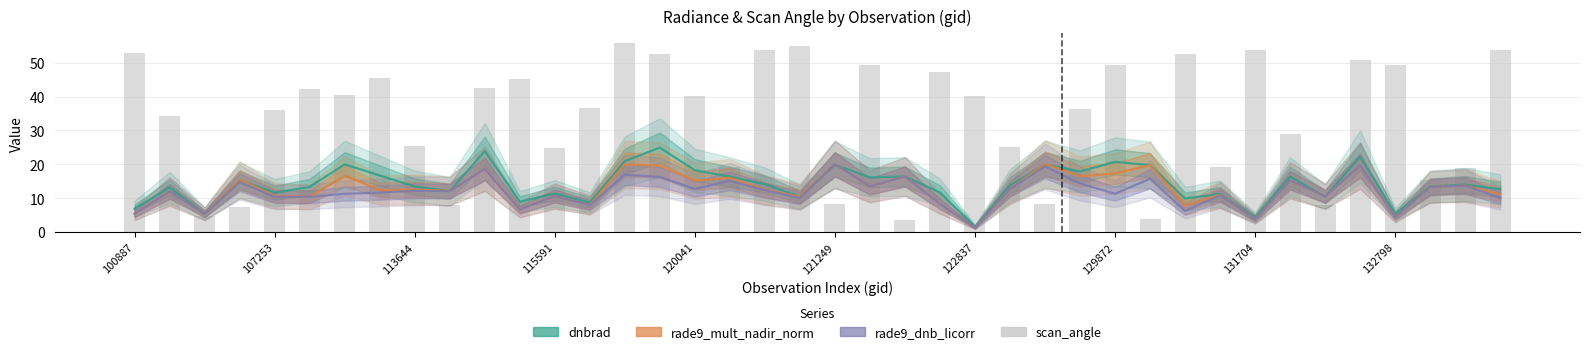

Does the chart contain stacked bars?

No